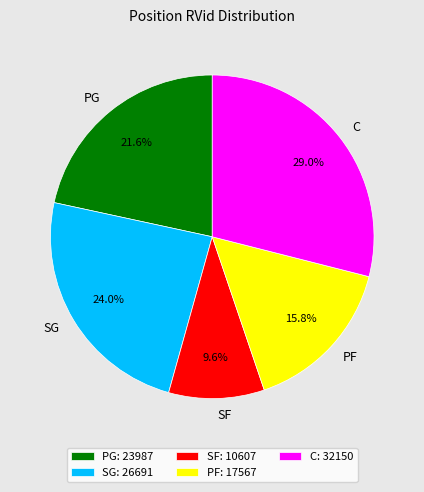

Is there any slice that represents more than half of the pie?

No